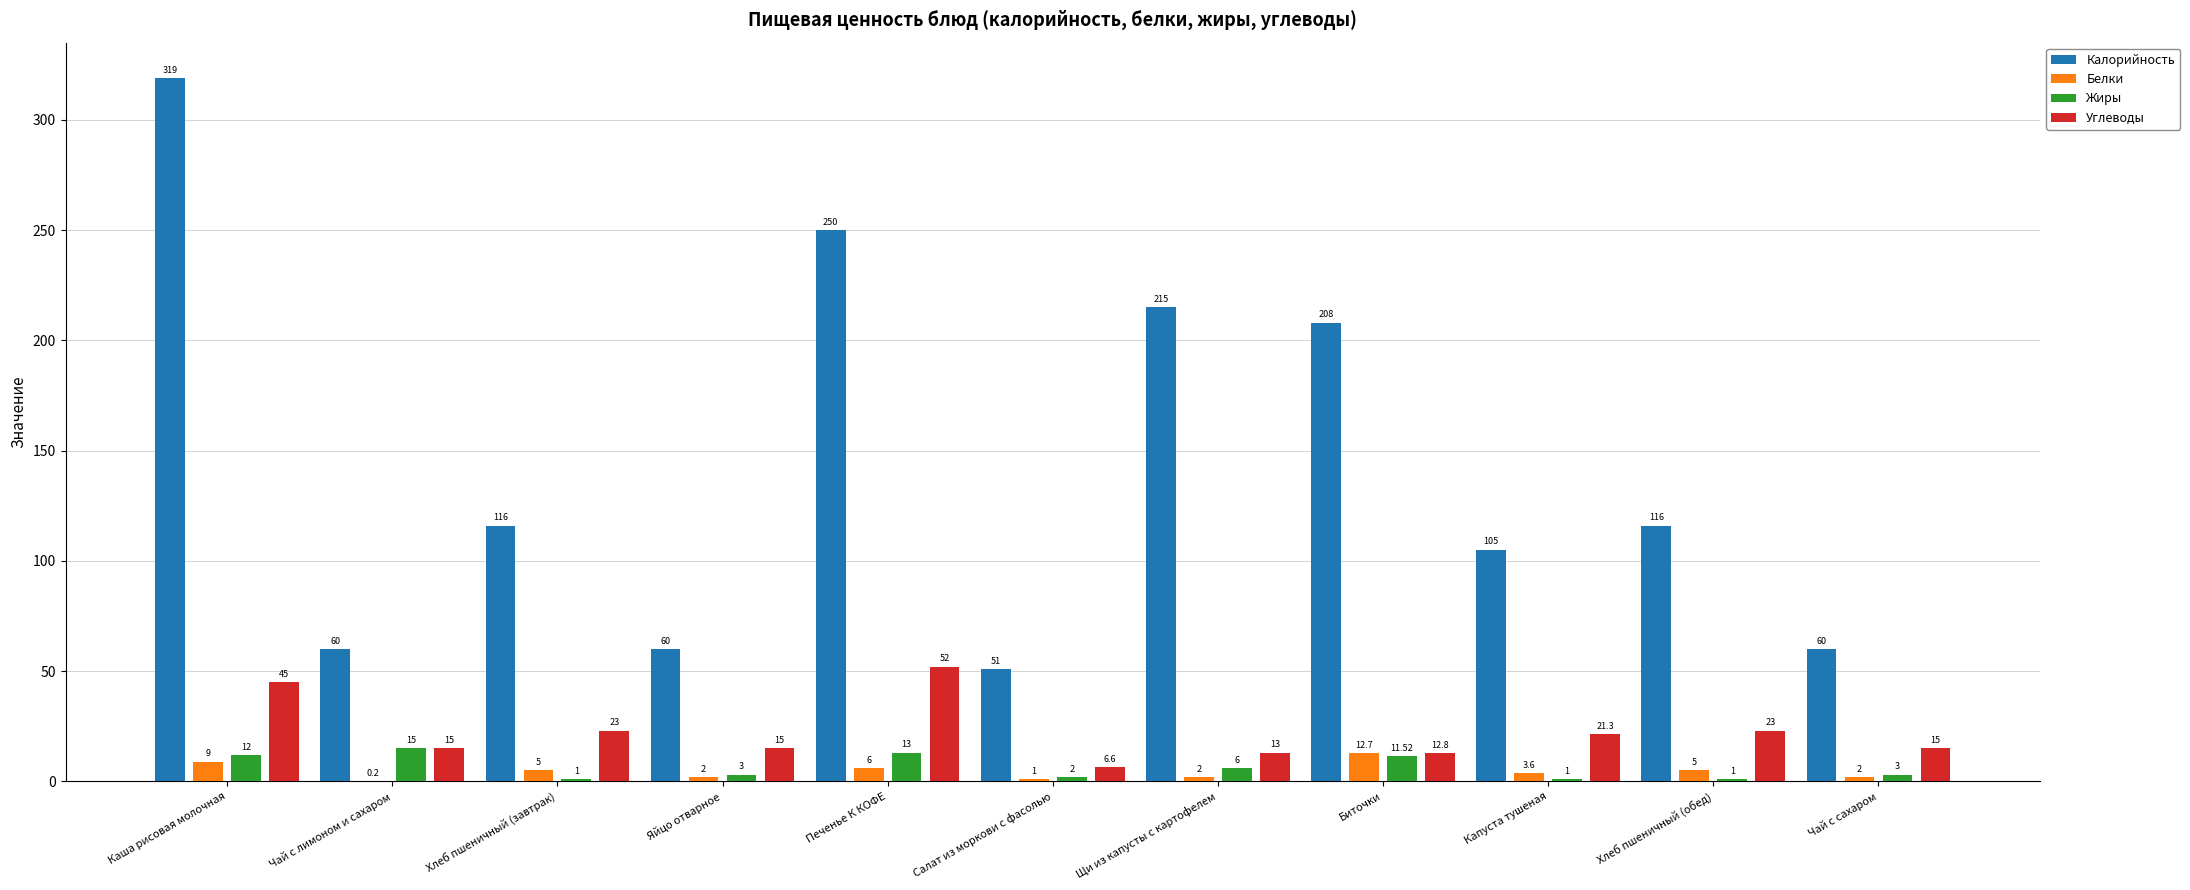

Reading right to left, transcribe all the data shown in this chart.

Калорийность: 60.0	116.0	105.0	208.0	215.0	51.0	250.0	60.0	116.0	60.0	319.0
Белки: 2.0	5.0	3.6	12.7	2.0	1.0	6.0	2.0	5.0	0.2	9.0
Жиры: 3.0	1.0	1.0	11.5	6.0	2.0	13.0	3.0	1.0	15.0	12.0
Углеводы: 15.0	23.0	21.3	12.8	13.0	6.6	52.0	15.0	23.0	15.0	45.0